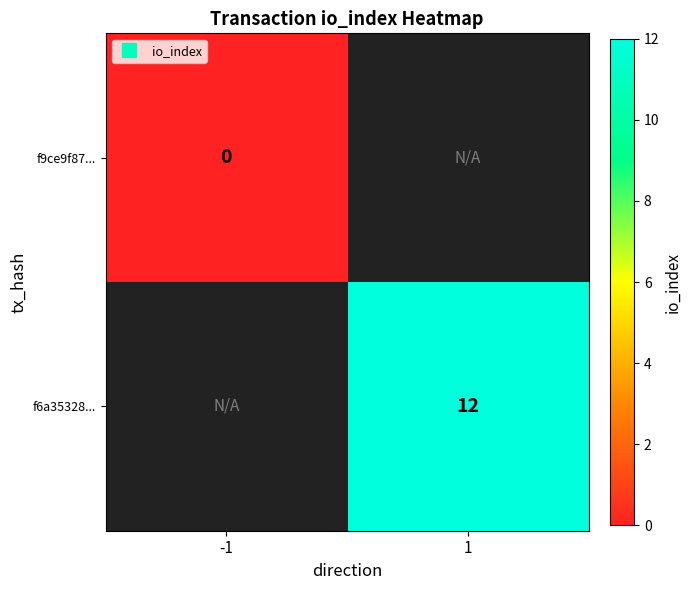

How many positive values does the f6a35328... series have?

1